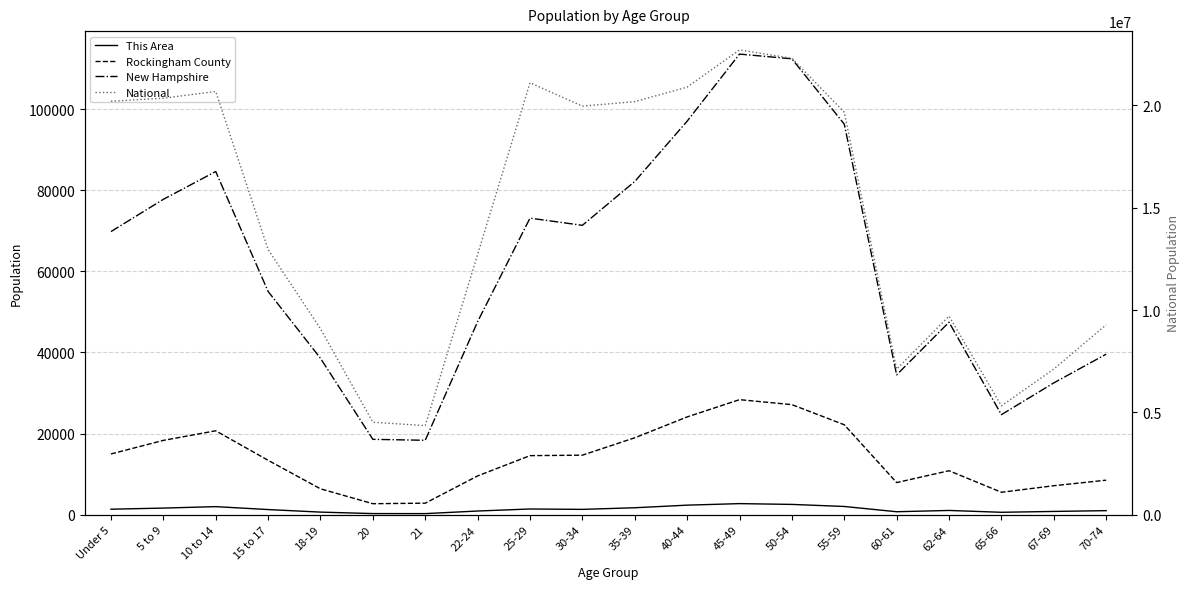

What is the smallest value displayed?

280